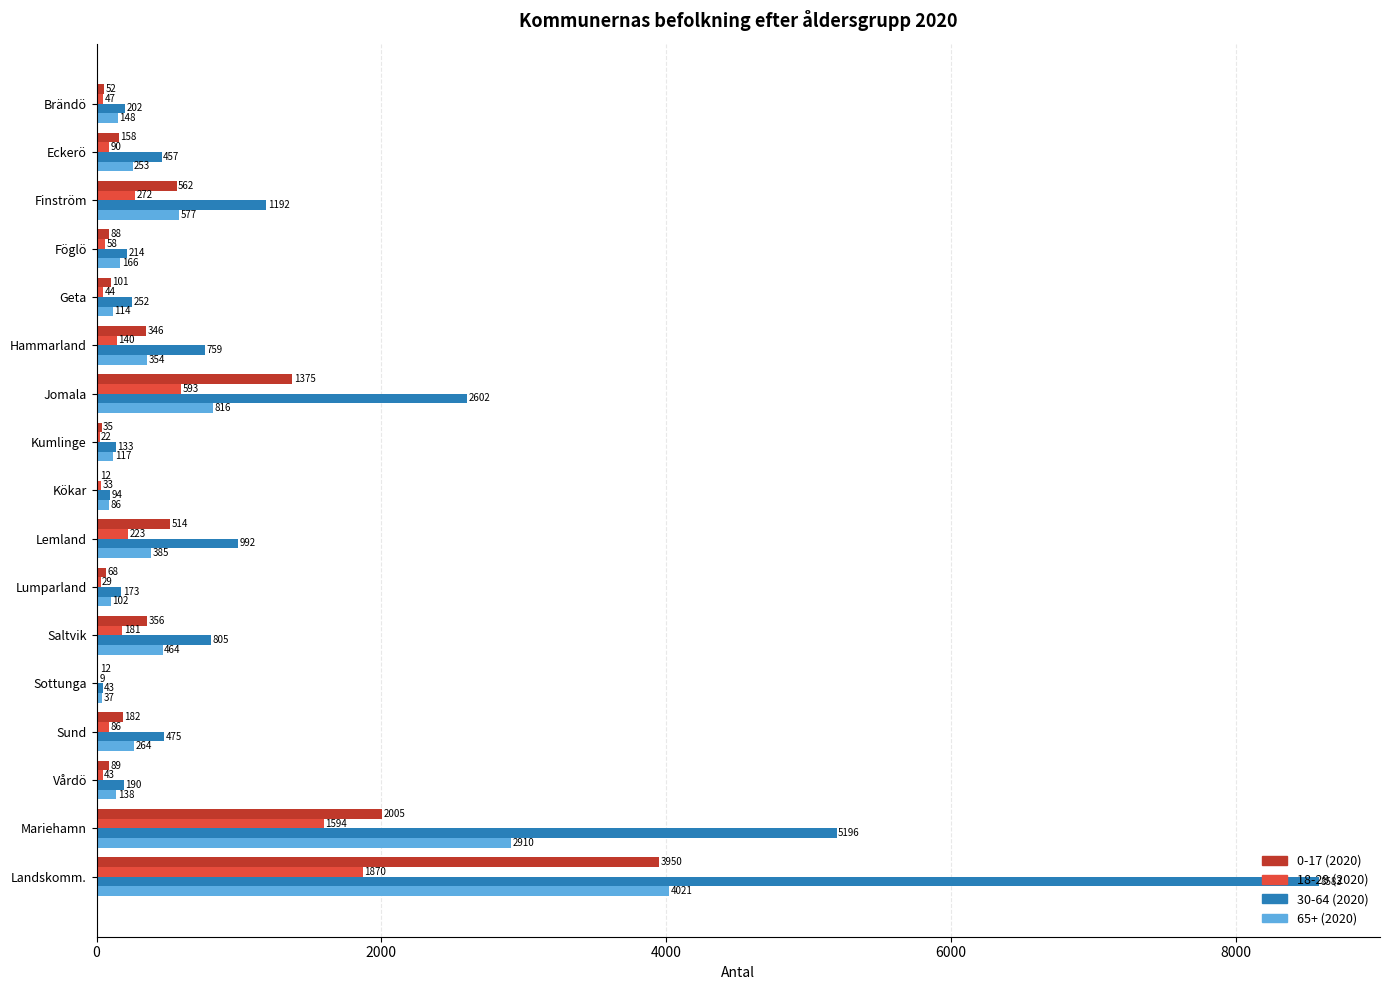

Which series has the largest total across all categories?

30-64 (2020)